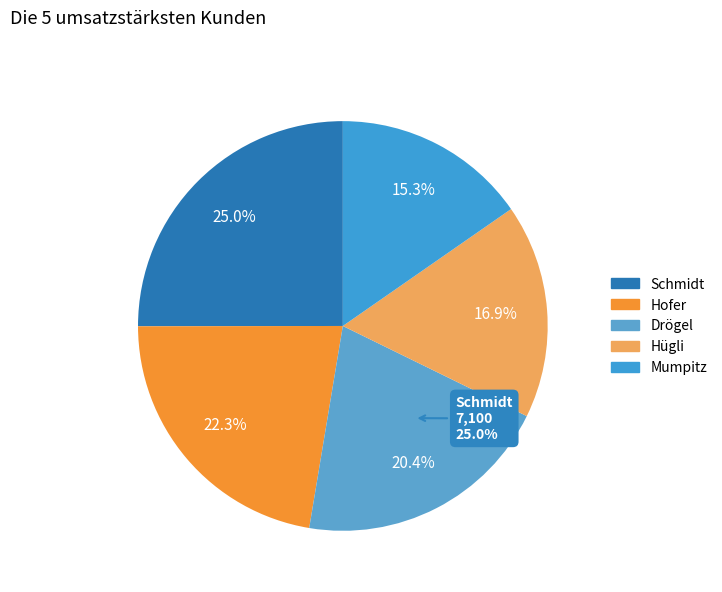

How much of the chart is everything except Hügli?

83.1%